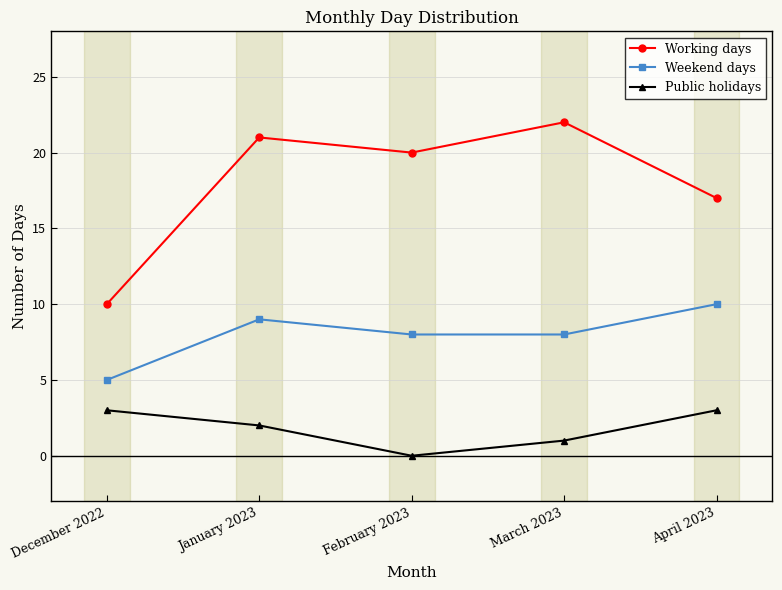

What are all the series names shown in the legend?

Working days, Weekend days, Public holidays